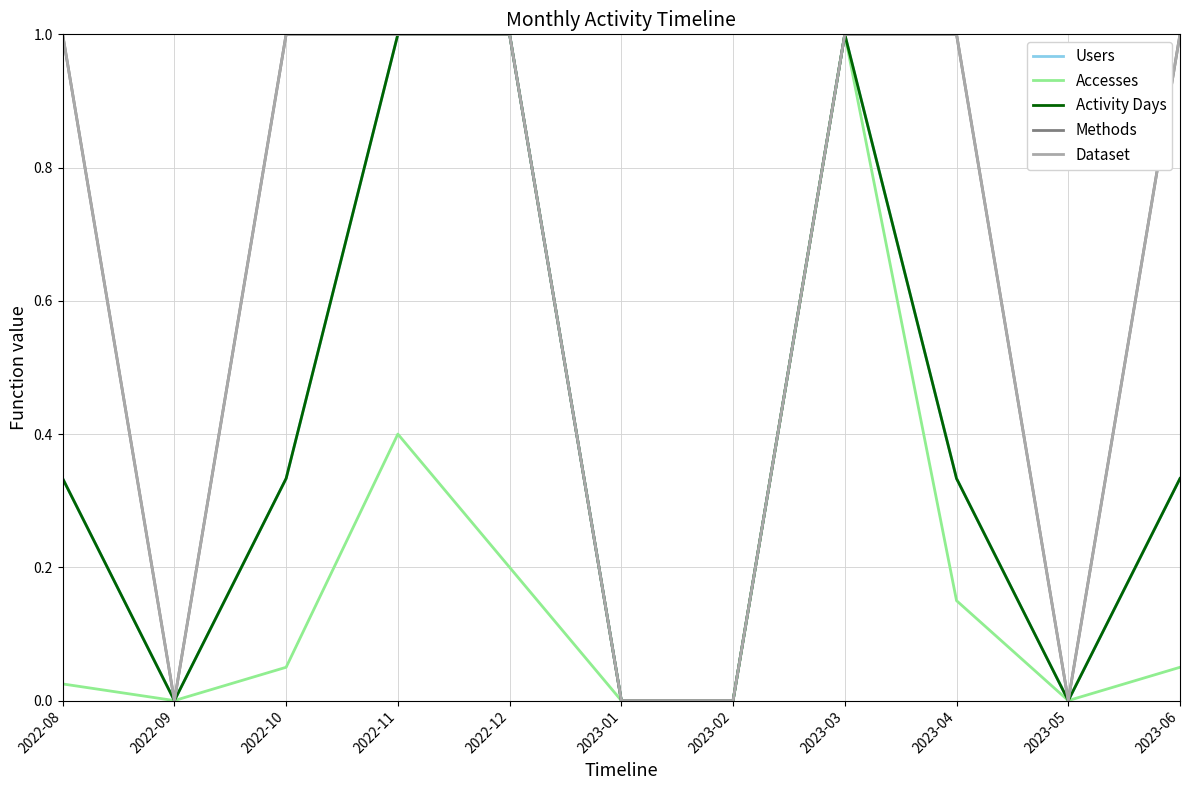

Is this an area chart (filled region under the line)?

No